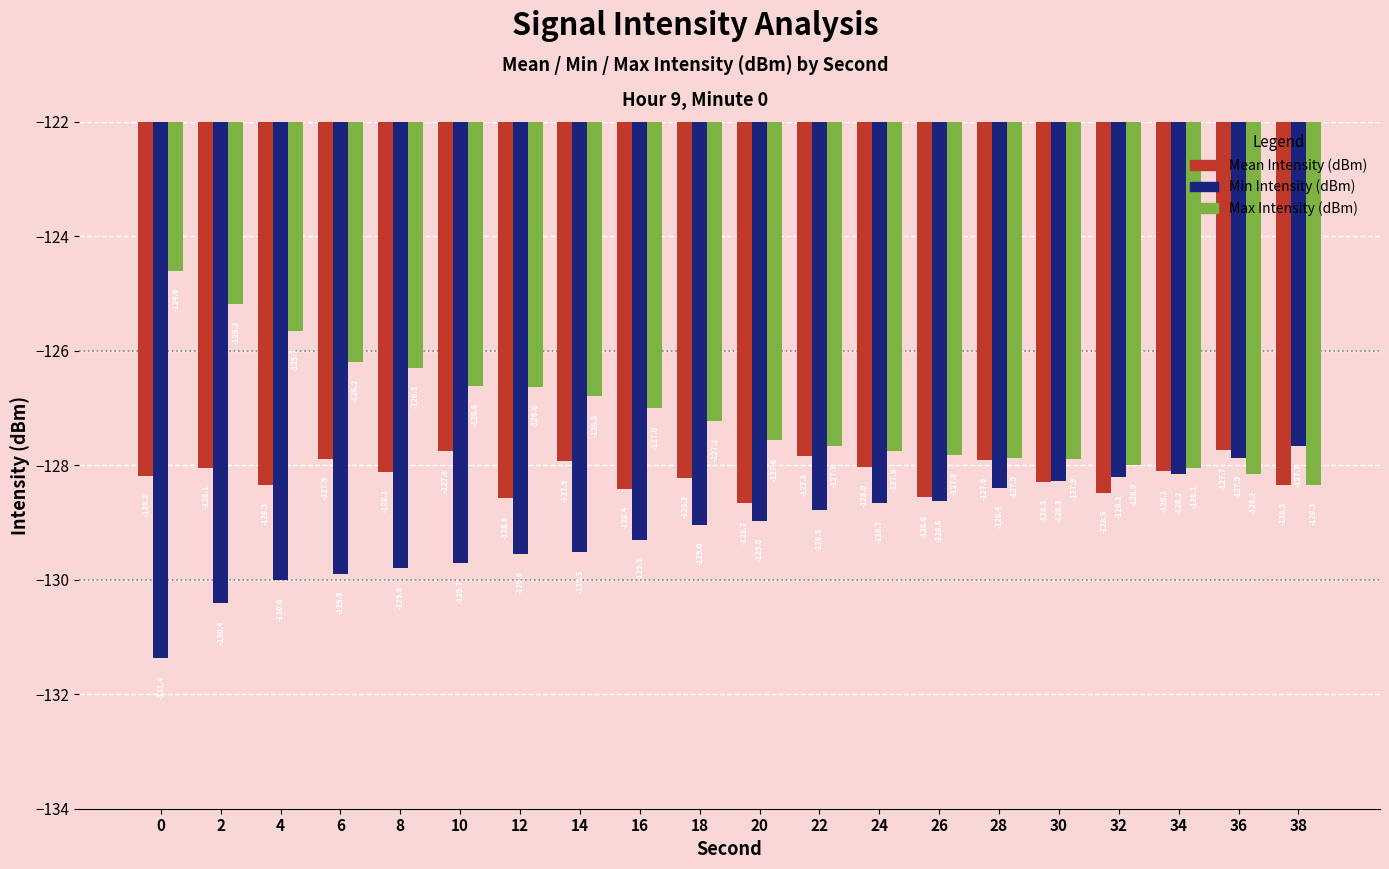

What is the sum of all Max Intensity (dBm) values?

-2541.3